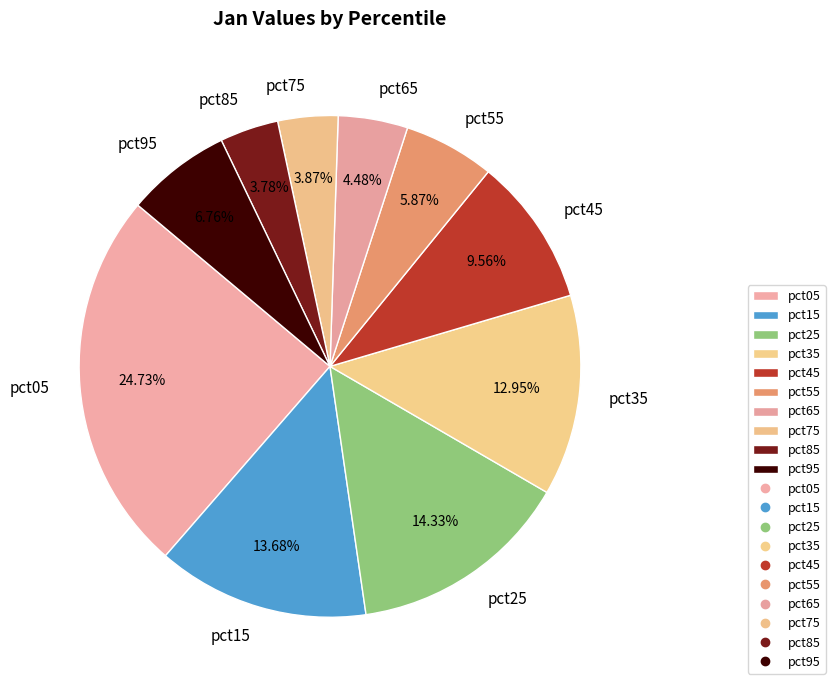

Between pct85 and pct05, which is larger?

pct05